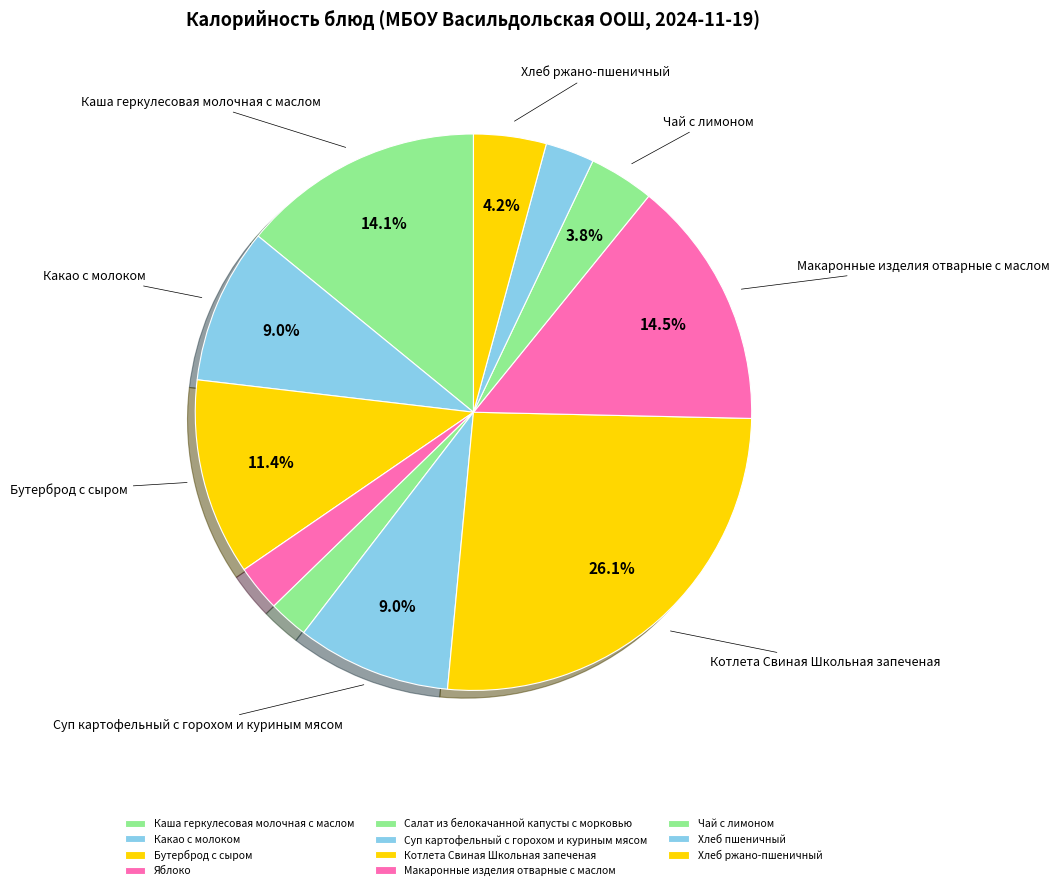

How many segments does this pie chart have?

11